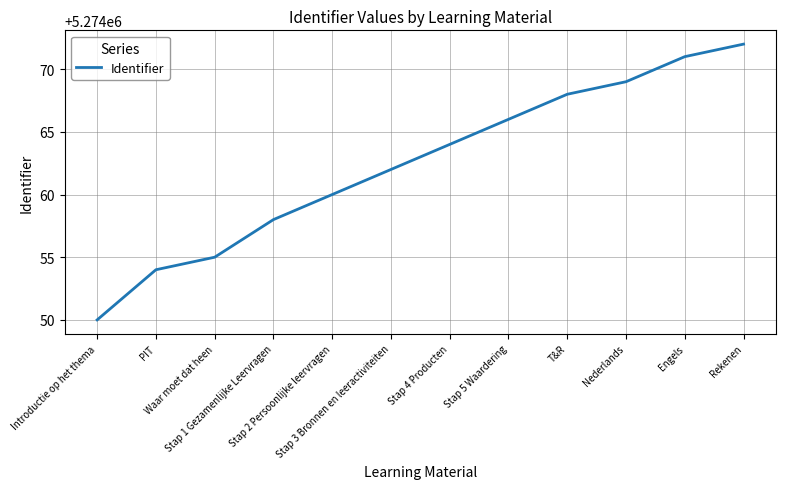

Count the number of categories in the chart.

12